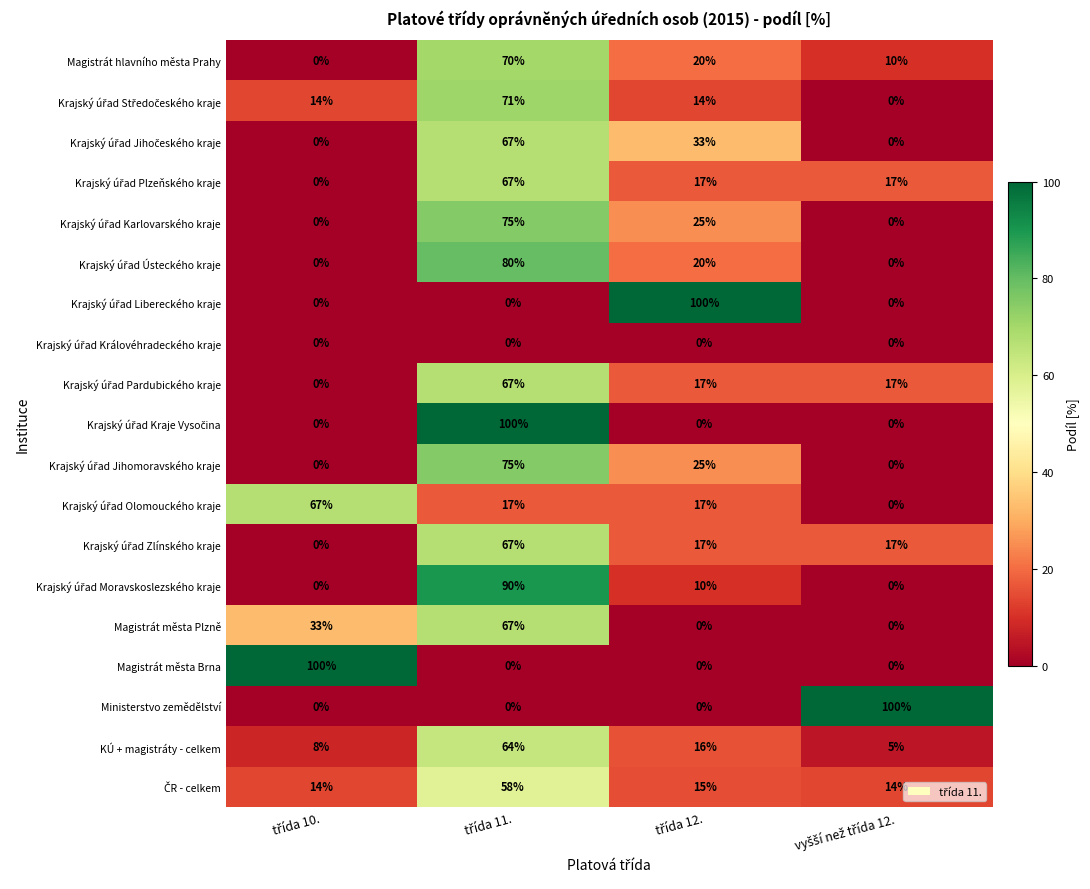

How many Magistrát hlavního města Prahy values are between 10 and 70?

3